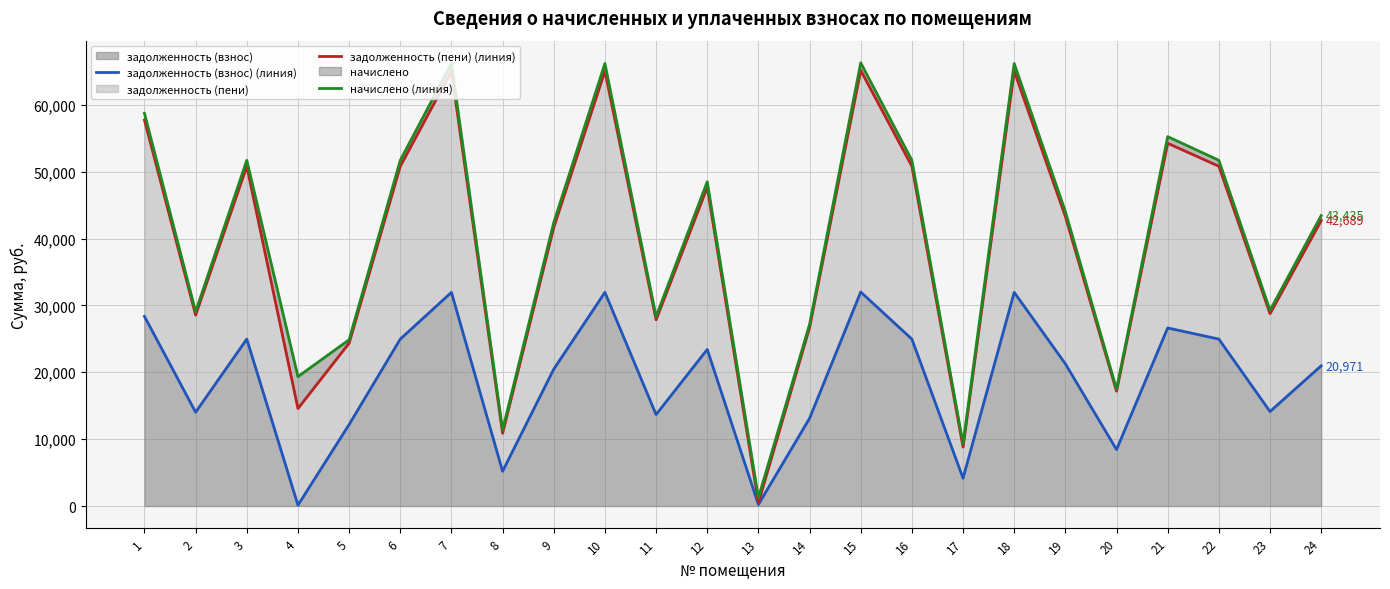

What is the maximum value shown in the chart?

66289.6